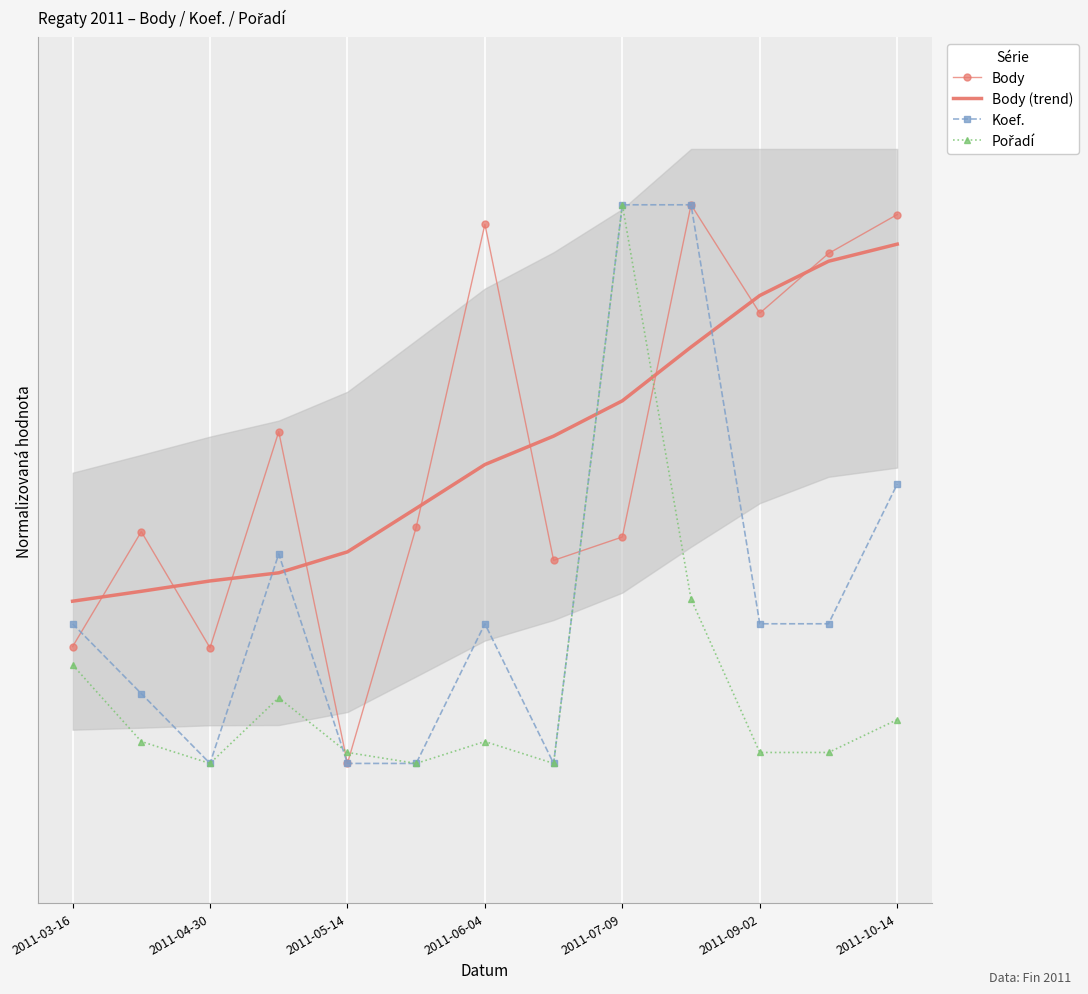

Reading left to right, extract all data points from this chart.

Body: 0.2	0.4	0.2	0.6	0.0	0.4	1.0	0.4	0.4	1.0	0.8	0.9	1.0
Body (trend): 0.3	0.3	0.3	0.3	0.4	0.5	0.5	0.6	0.6	0.7	0.8	0.9	0.9
Koef.: 0.2	0.1	0.0	0.4	0.0	0.0	0.2	0.0	1.0	1.0	0.2	0.2	0.5
Pořadí: 0.2	0.0	0.0	0.1	0.0	0.0	0.0	0.0	1.0	0.3	0.0	0.0	0.1